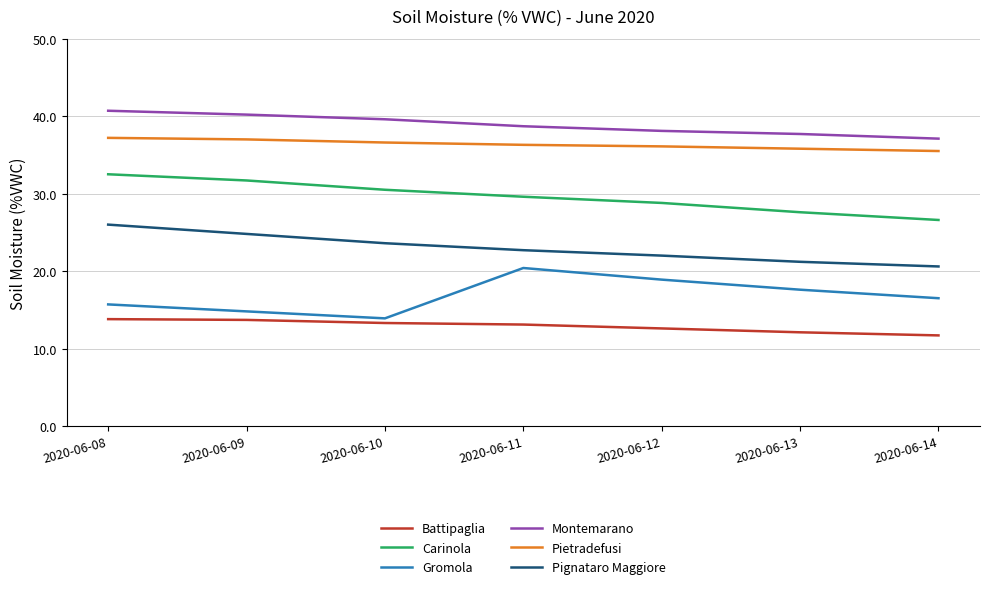

At how many categories does at least one series exceed 17?

7